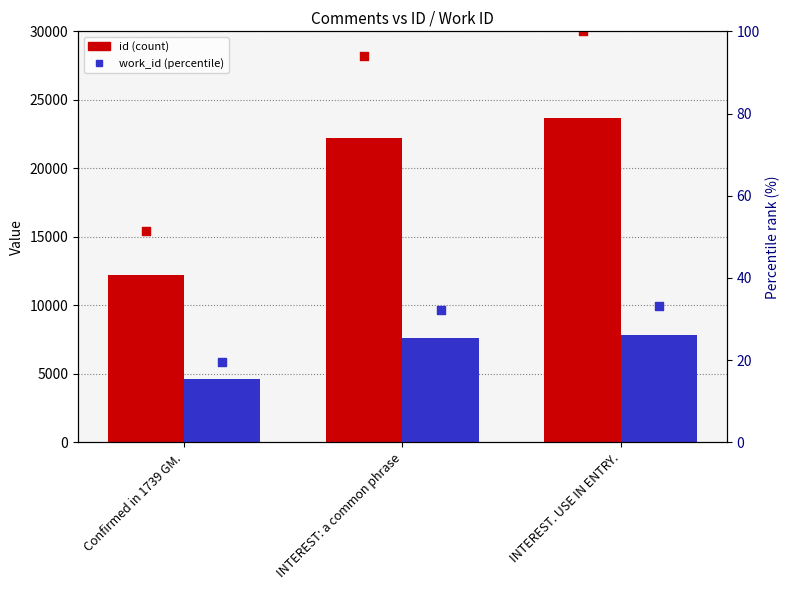

Which series reaches the minimum Y coordinate?

work_id percentile